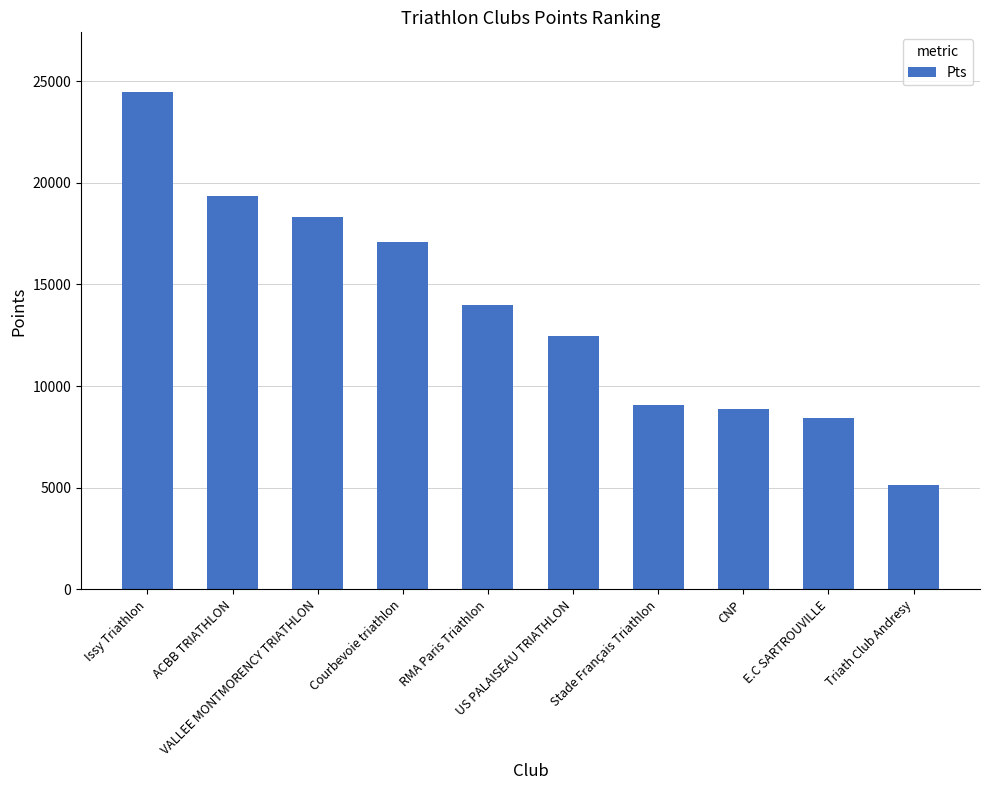

What is the greatest value displayed?

24460